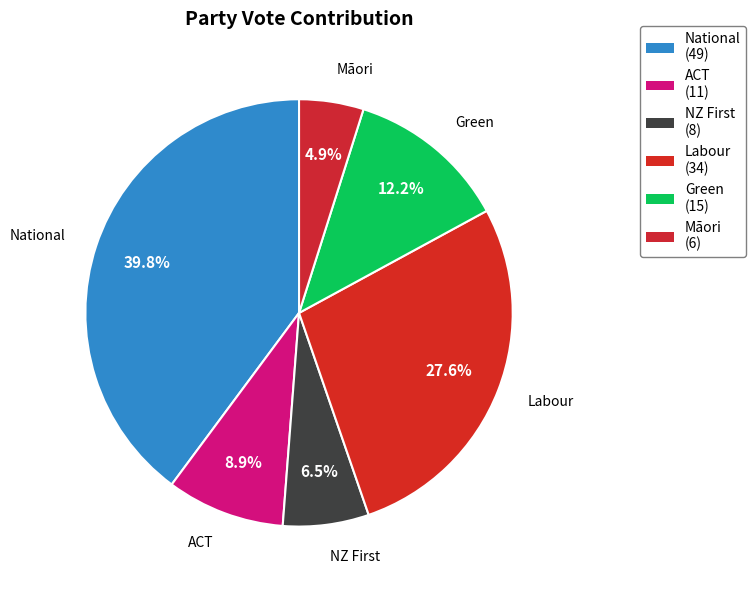

Rank the categories by value from lowest to highest.

Māori, NZ First, ACT, Green, Labour, National